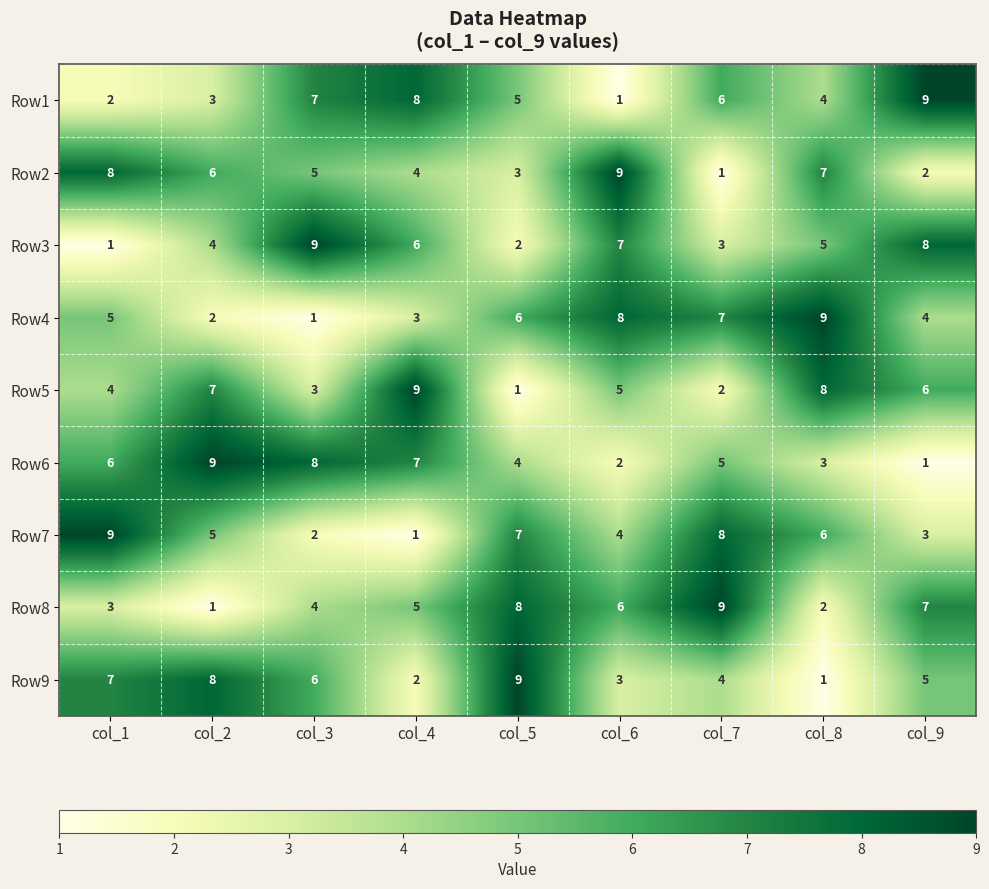

What is the total value across all series at col_4?

45